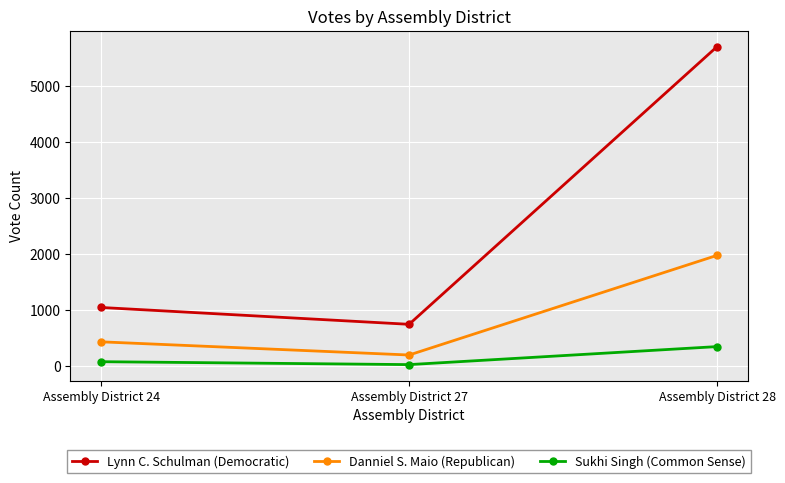

How many lines are shown in the chart?

3